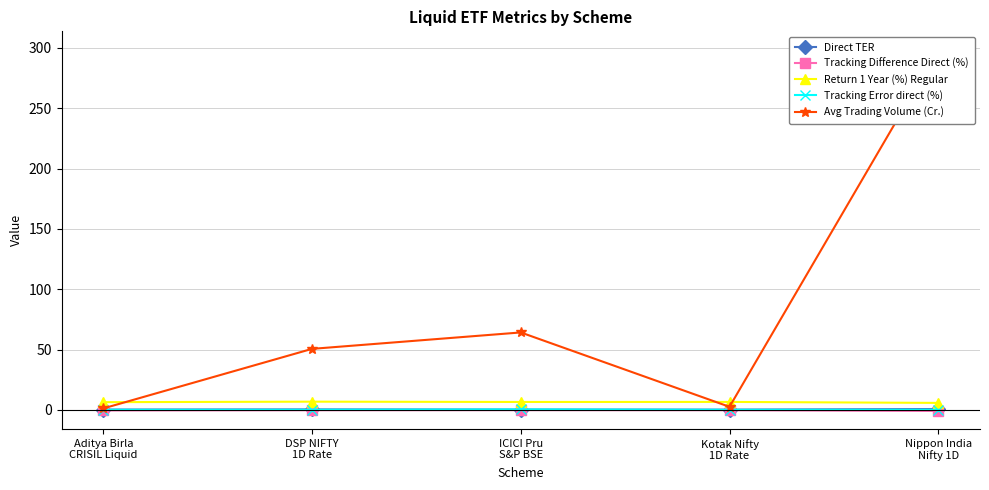

Which series has the largest total across all categories?

Avg Trading Volume (Cr.)